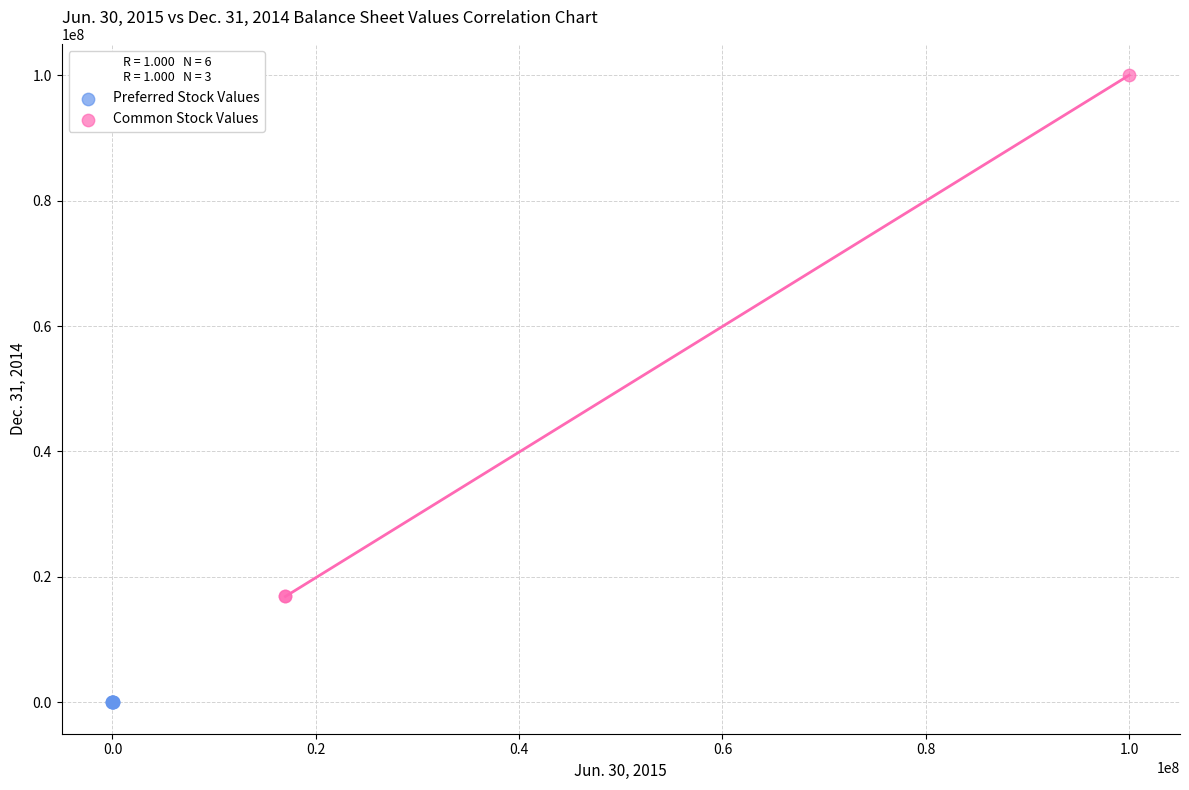

Which series contains the lowest Y value?

Preferred Stock Values